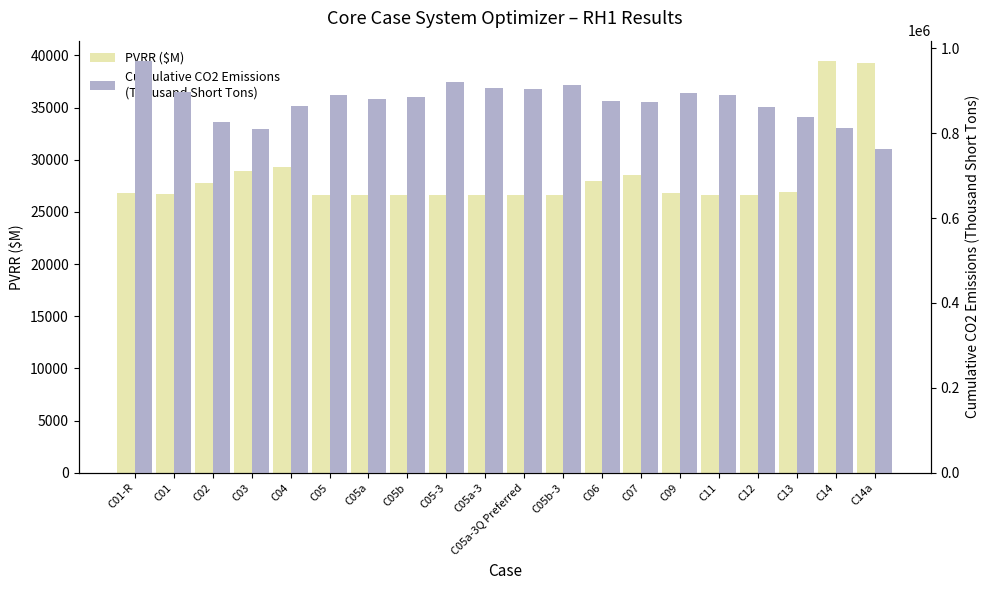

At which category does the chart reach its peak across all series?

C01-R